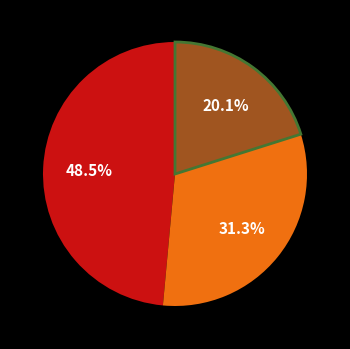

Is there a majority slice in this chart?

No